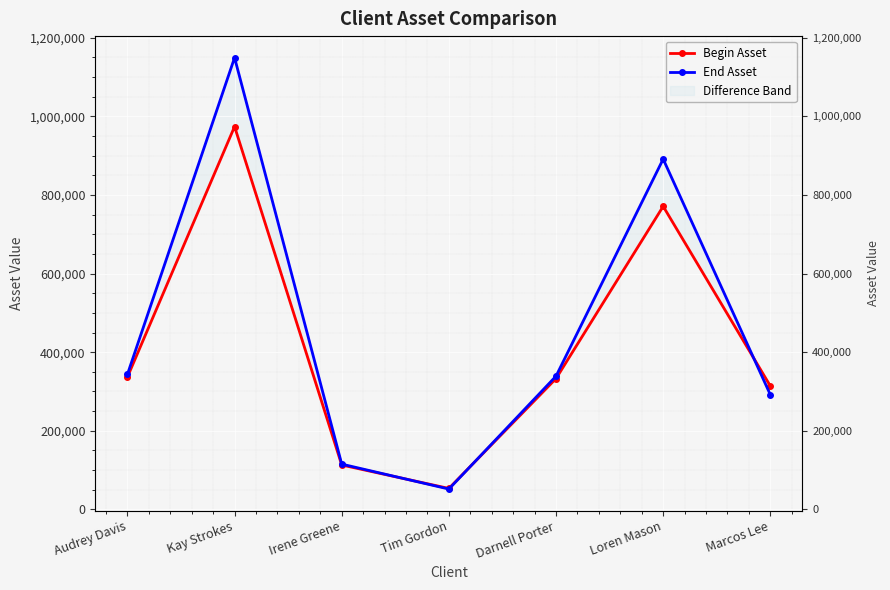

In Begin Asset, how many points are higher than both neighbors (excluding endpoints)?

2